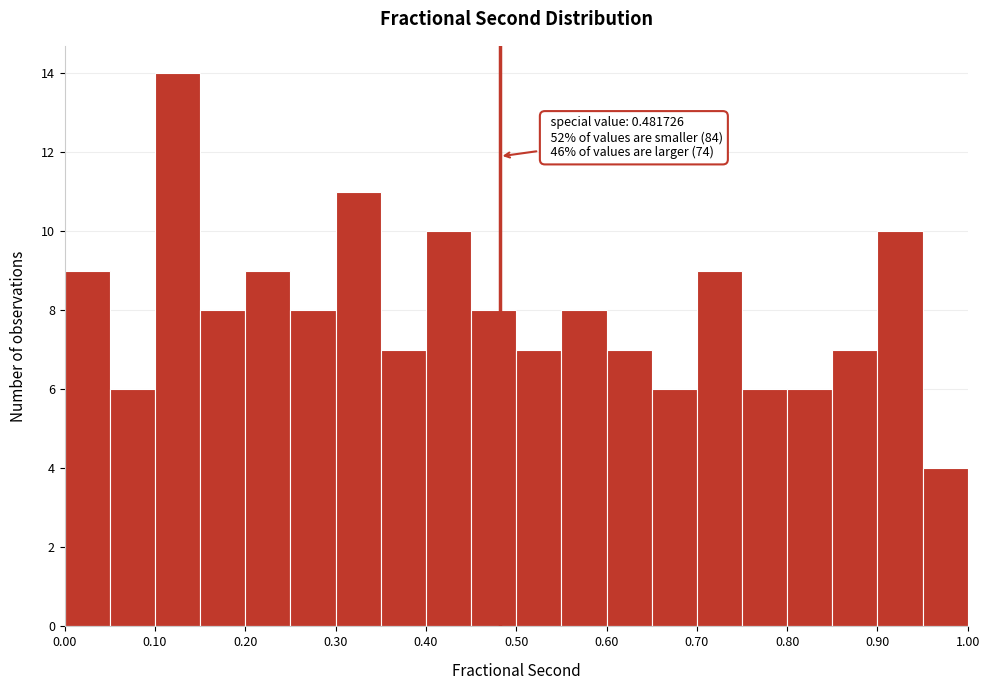

Over which range of the x-axis is the bar tallest?

0.10 to 0.15